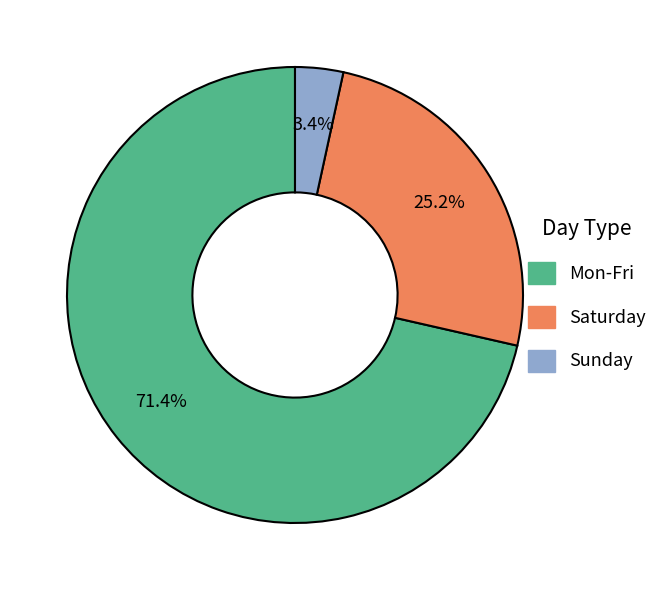

Is there a majority slice in this chart?

Yes